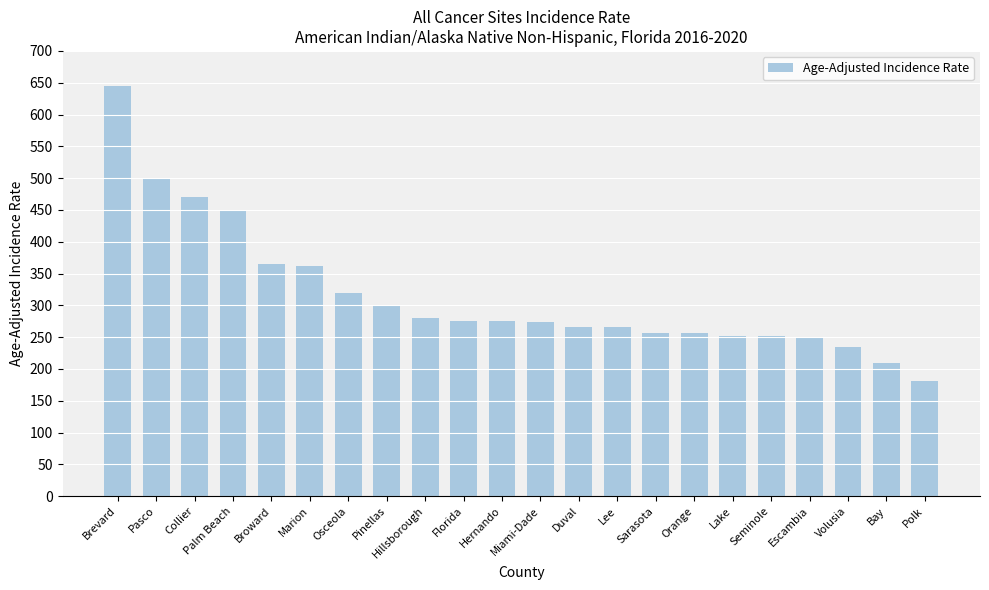

True or false: the data shows 130.7 at Volusia.

False